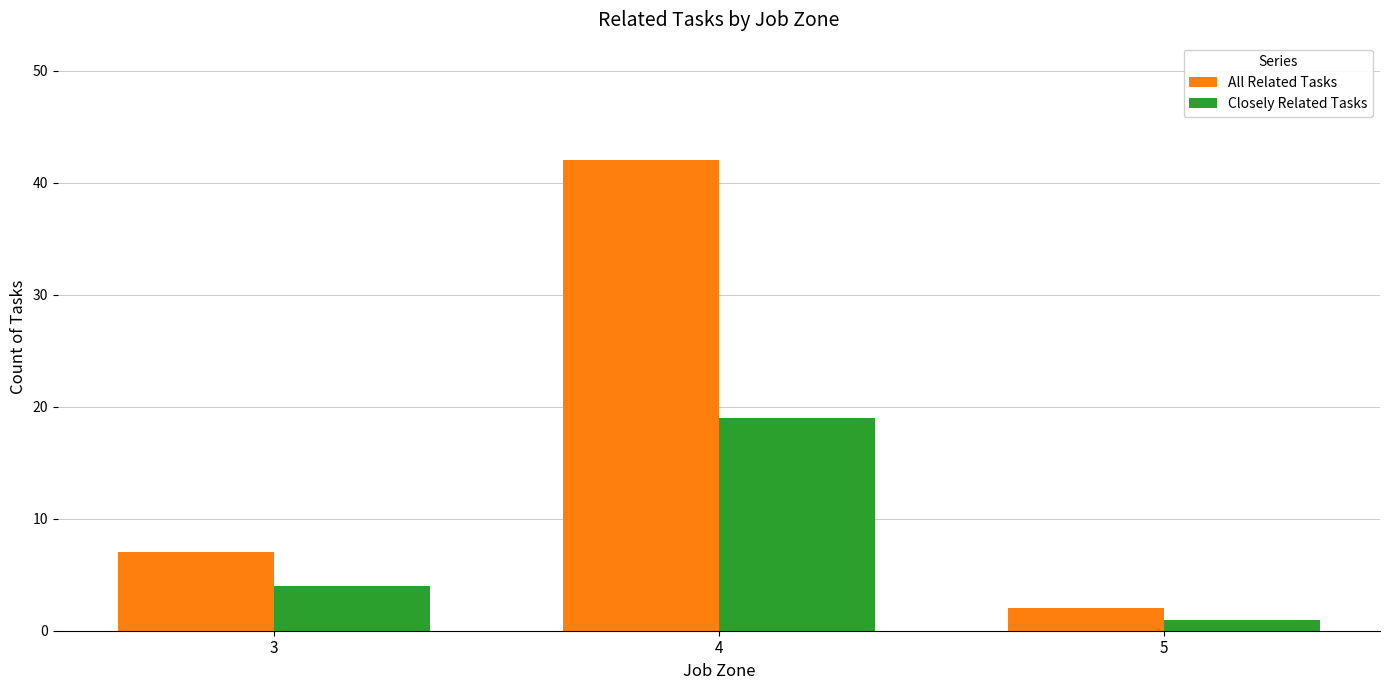

Where is All Related Tasks nearest to the value 22?

3